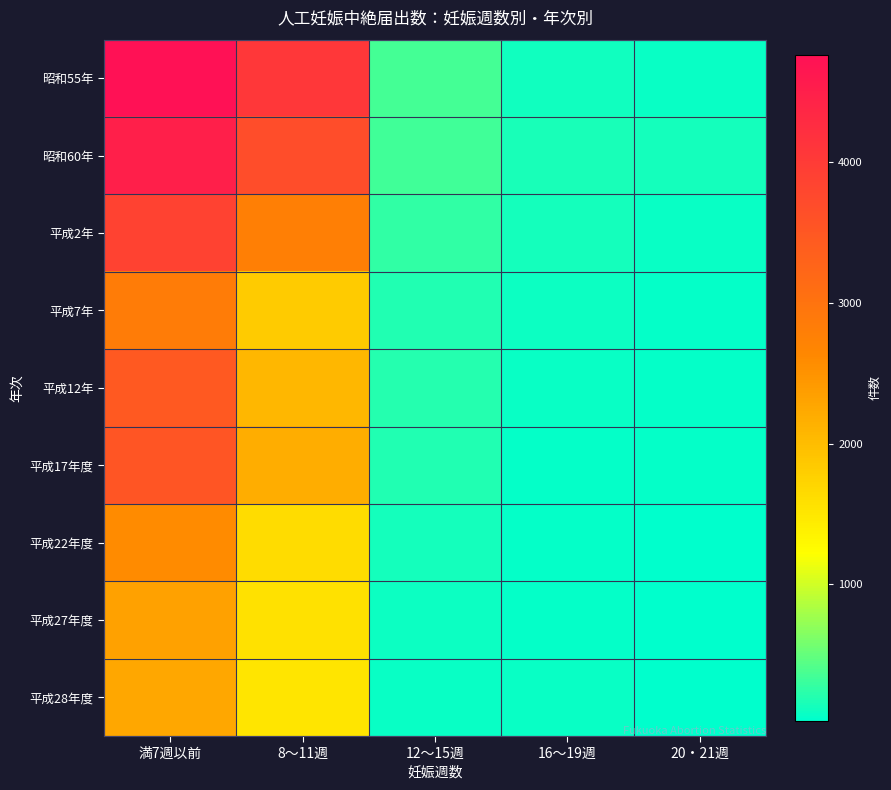

Reading left to right, what are all the values shown in this chart?

昭和55年: 満7週以前=4762	8～11週=4069	12～15週=355	16～19週=111	20・21週=71
昭和60年: 満7週以前=4490	8～11週=3678	12～15週=338	16～19週=143	20・21週=128
平成2年: 満7週以前=3866	8～11週=2779	12～15週=268	16～19週=130	20・21週=82
平成7年: 満7週以前=2827	8～11週=1826	12～15週=192	16～19週=85	20・21週=48
平成12年: 満7週以前=3455	8～11週=2074	12～15週=203	16～19週=69	20・21週=56
平成17年度: 満7週以前=3525	8～11週=2183	12～15週=188	16～19週=61	20・21週=48
平成22年度: 満7週以前=2595	8～11週=1633	12～15週=137	16～19週=56	20・21週=29
平成27年度: 満7週以前=2329	8～11週=1581	12～15週=91	16～19週=55	20・21週=32
平成28年度: 満7週以前=2253	8～11週=1514	12～15週=78	16～19週=70	20・21週=44